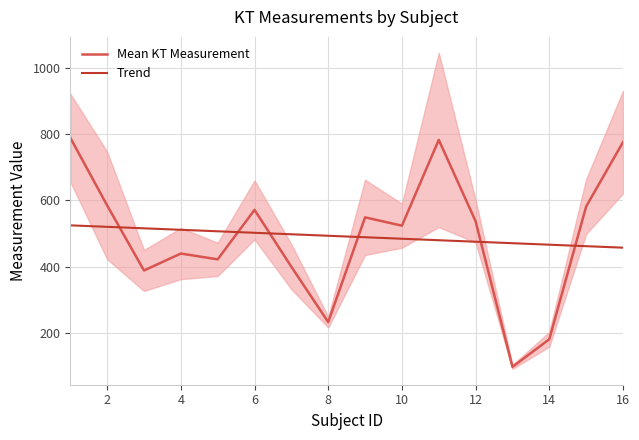

What is the lowest value of the Mean KT Measurement series?

98.7